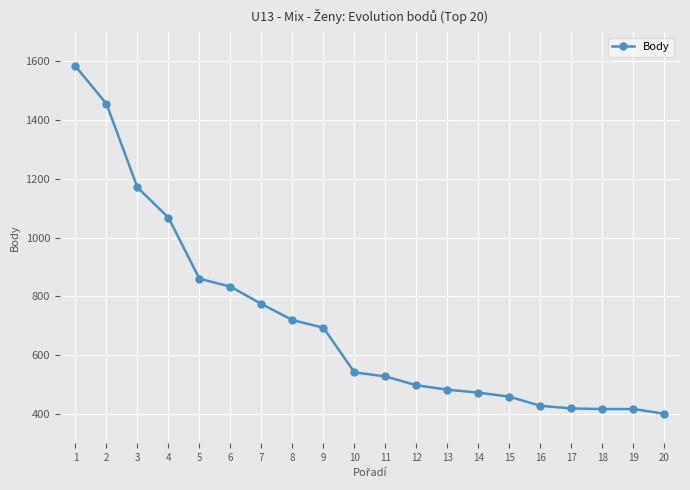

What is the difference between the maximum and minimum values?

1184